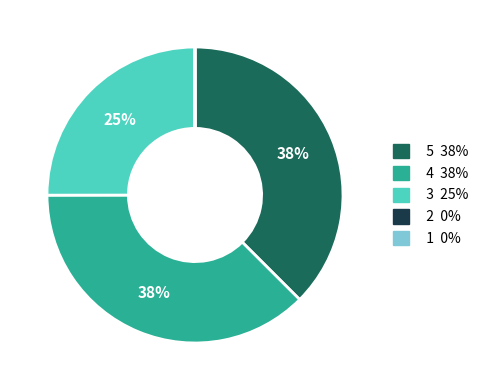

Is there any slice that represents more than half of the pie?

No